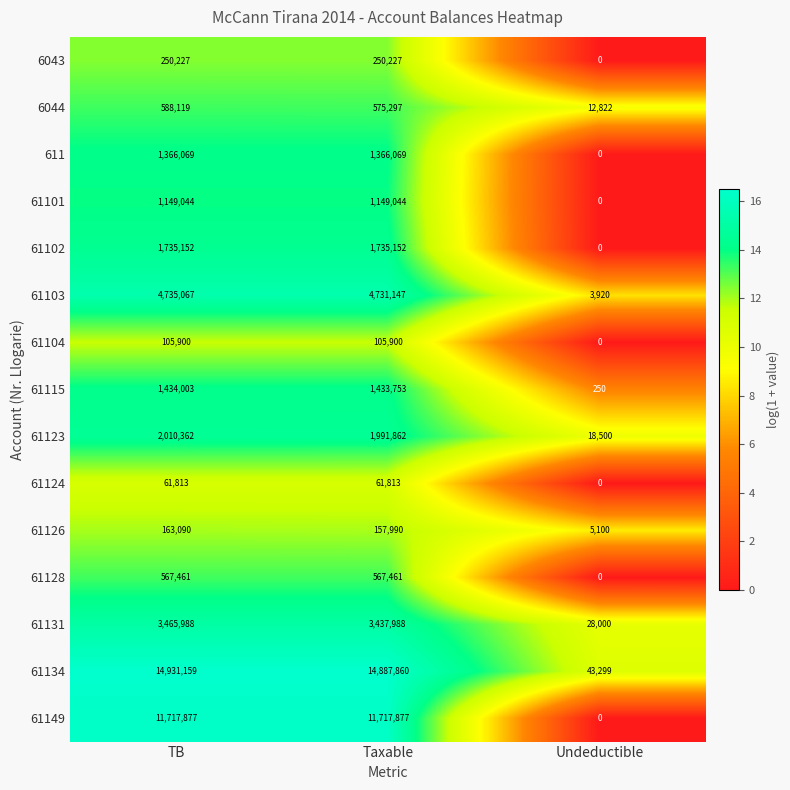

How many distinct data groups are displayed?

15